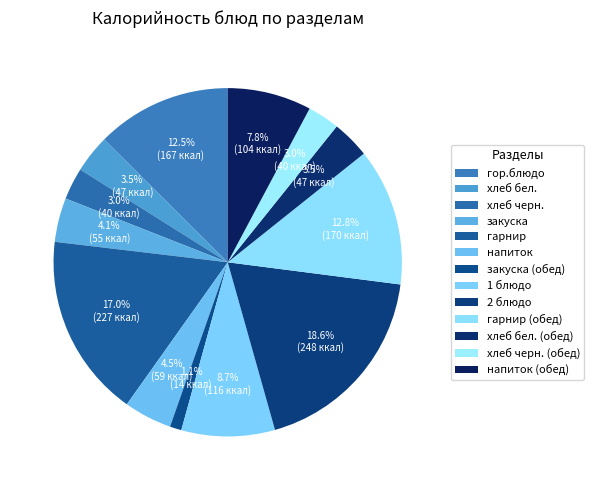

Rank the categories by value from lowest to highest.

закуска (обед), хлеб черн., хлеб черн. (обед), хлеб бел., хлеб бел. (обед), закуска, напиток, напиток (обед), 1 блюдо, гор.блюдо, гарнир (обед), гарнир, 2 блюдо